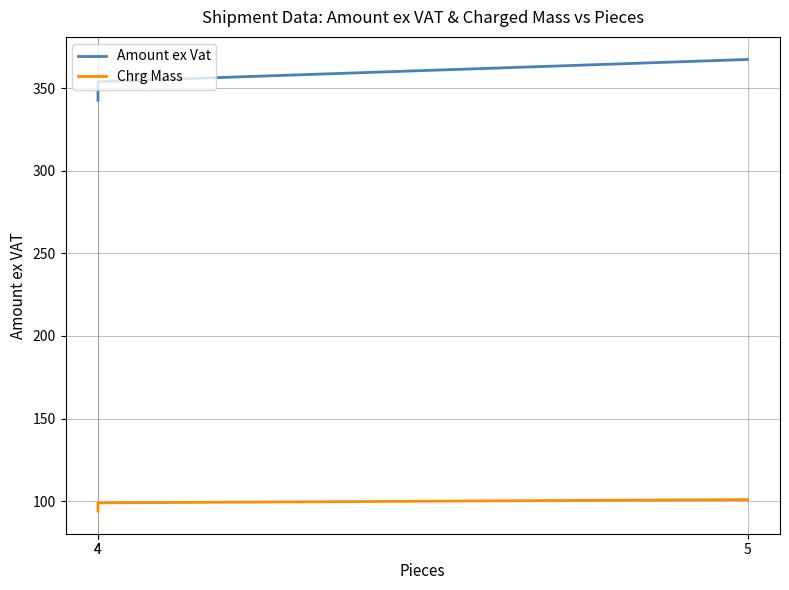

Does the chart display data point markers on the line(s)?

No